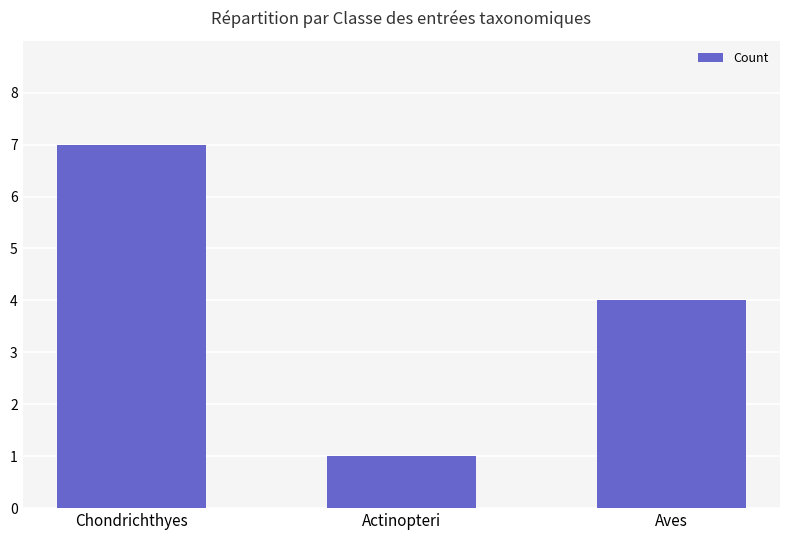

True or false: the data shows 7 at Chondrichthyes.

True